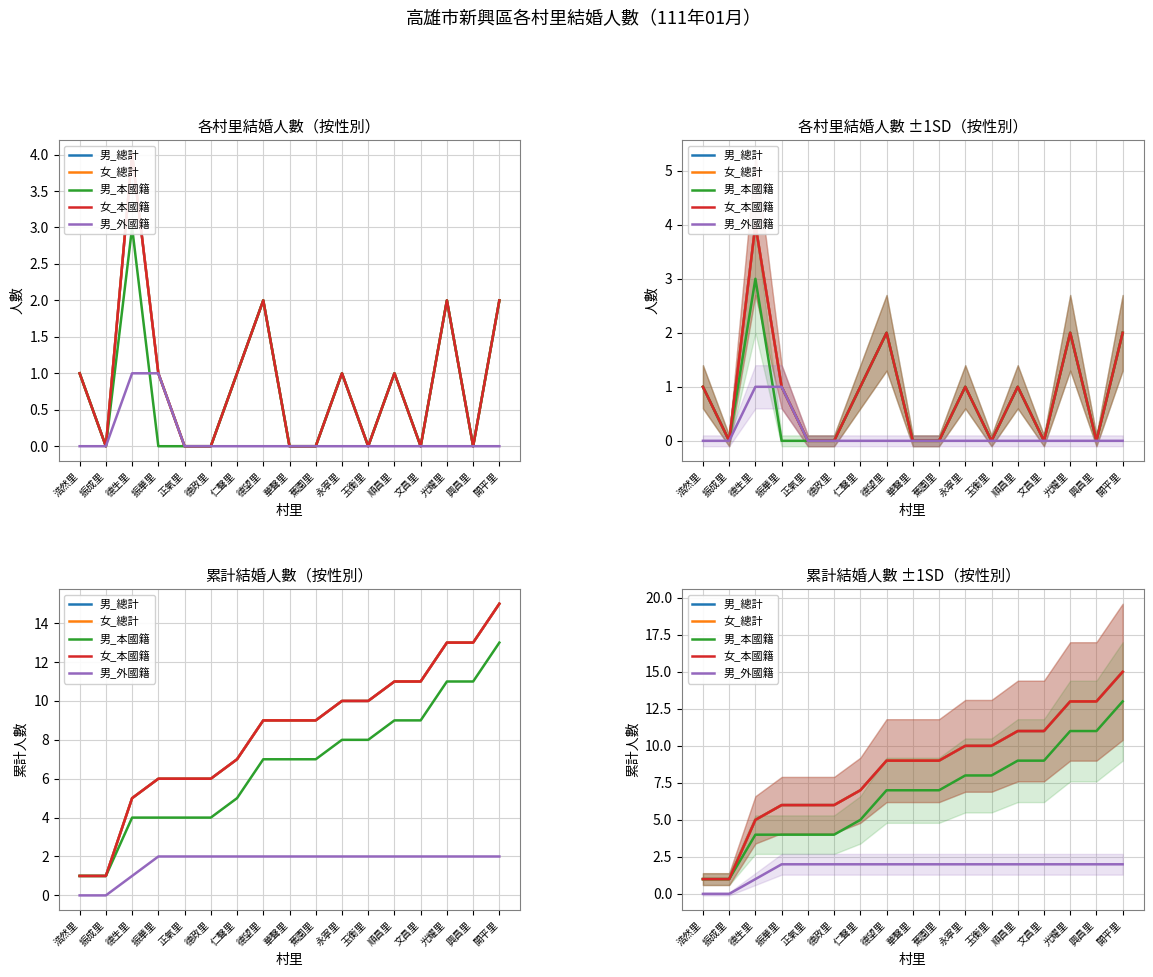

The value of 女_本國籍 at 華聲里 is 9. True or false?

True